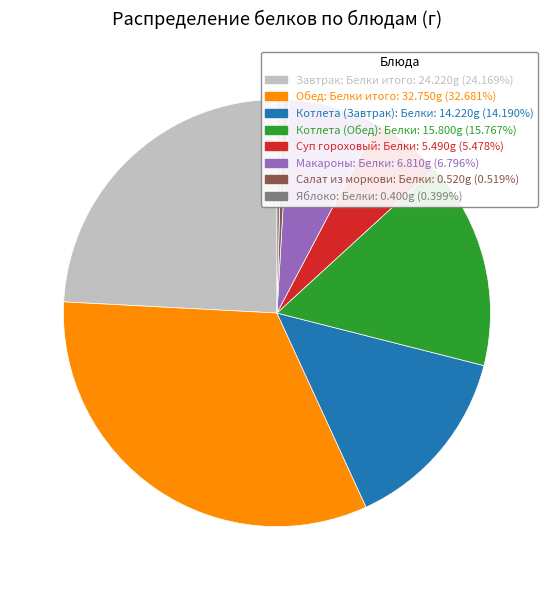

True or false: Котлета (Завтрак): Белки accounts for 14% of the total.

True